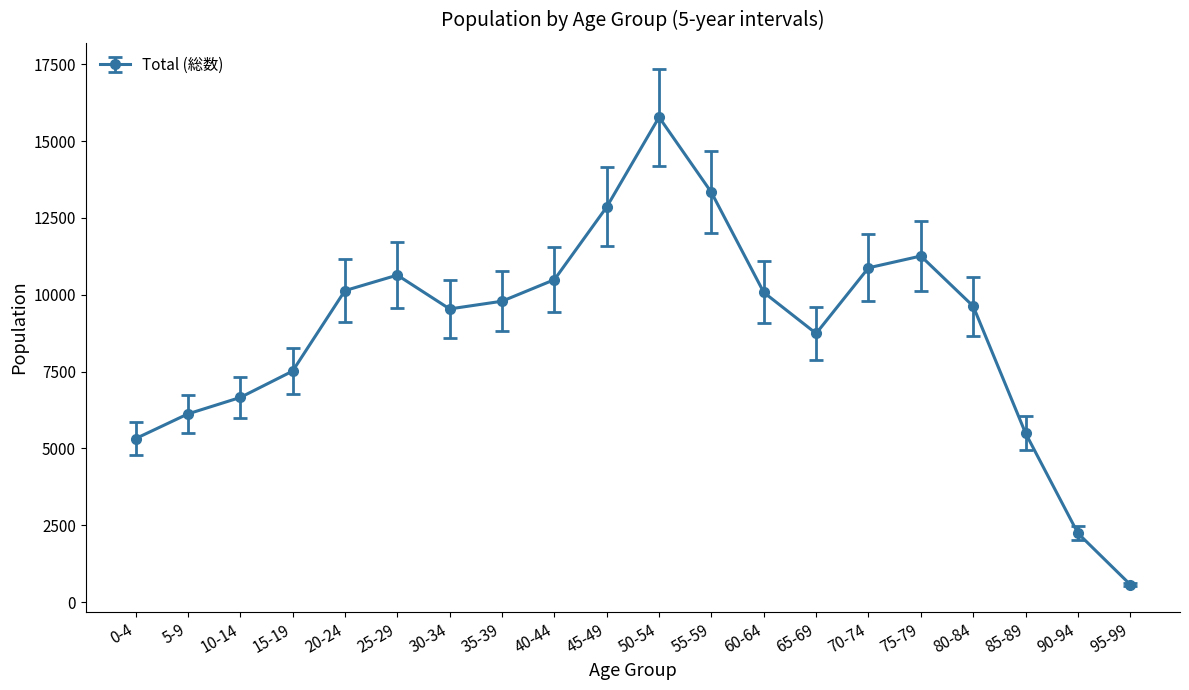

The value at 75-79 is 4547. True or false?

False